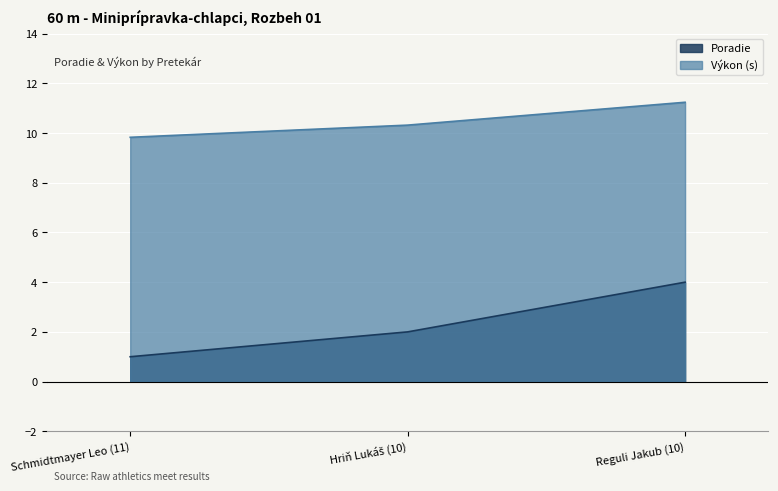

Which series changed the most between Schmidtmayer Leo (11) and Hriň Lukáš (10)?

Poradie